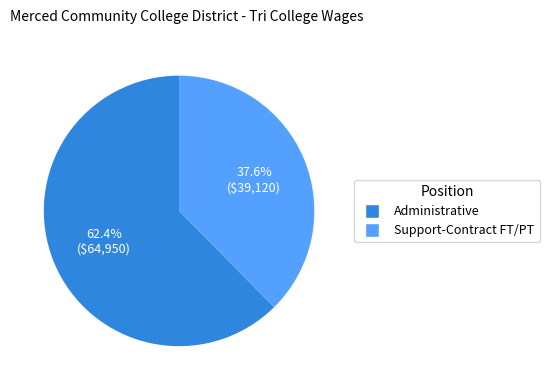

To the nearest percent, what is the average slice percentage?

50%